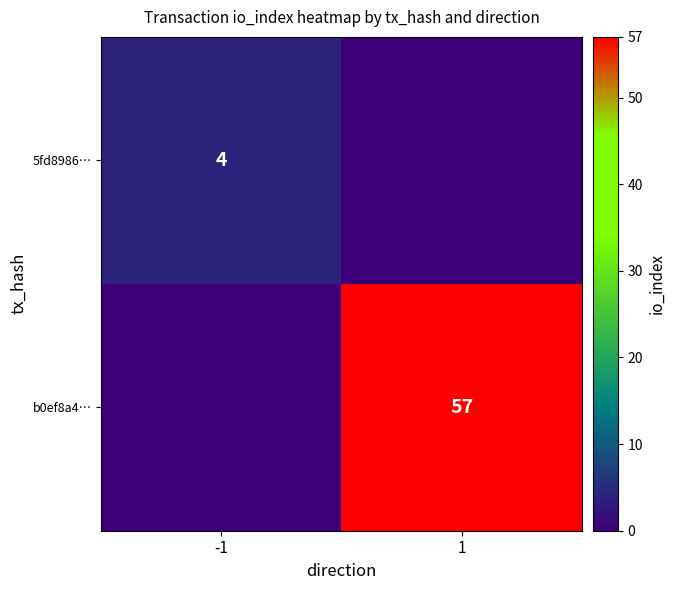

Is it true that 5fd8986… equals 4 at -1?

True